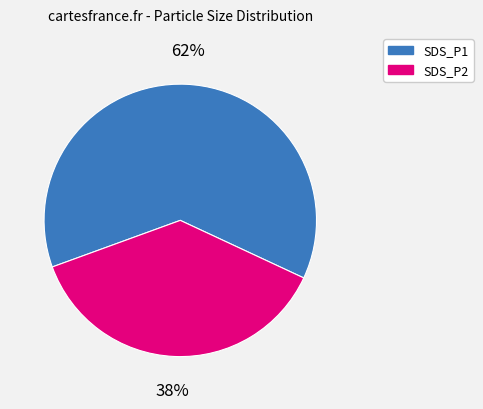

Approximately how many times larger is the value at SDS_P1 compared to SDS_P2?

1.6